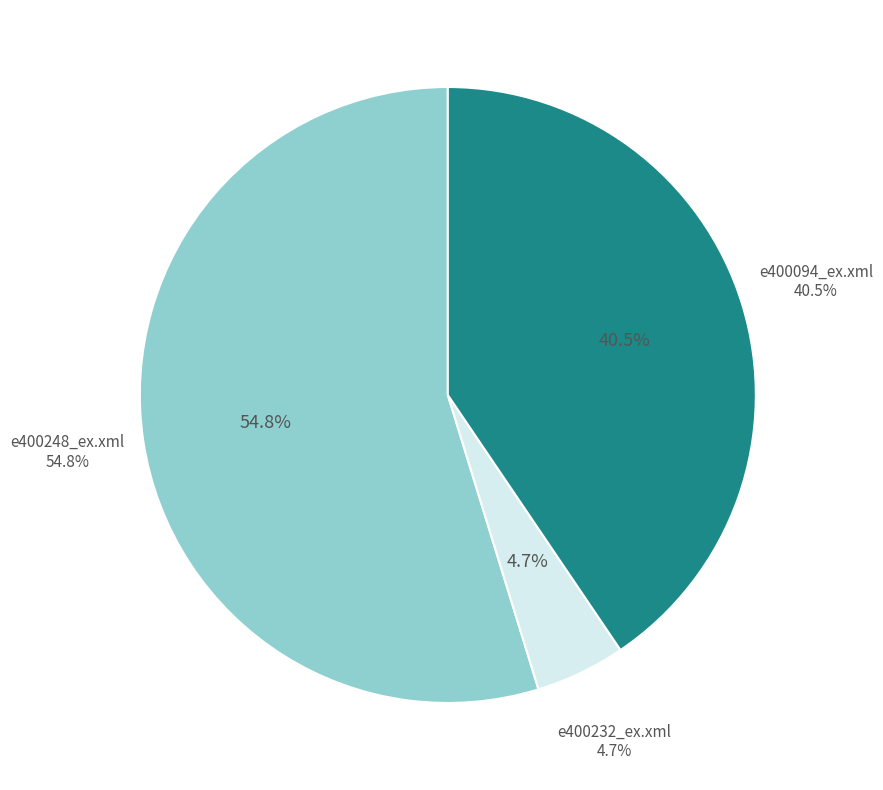

What is the majority slice?

e400248_ex.xml